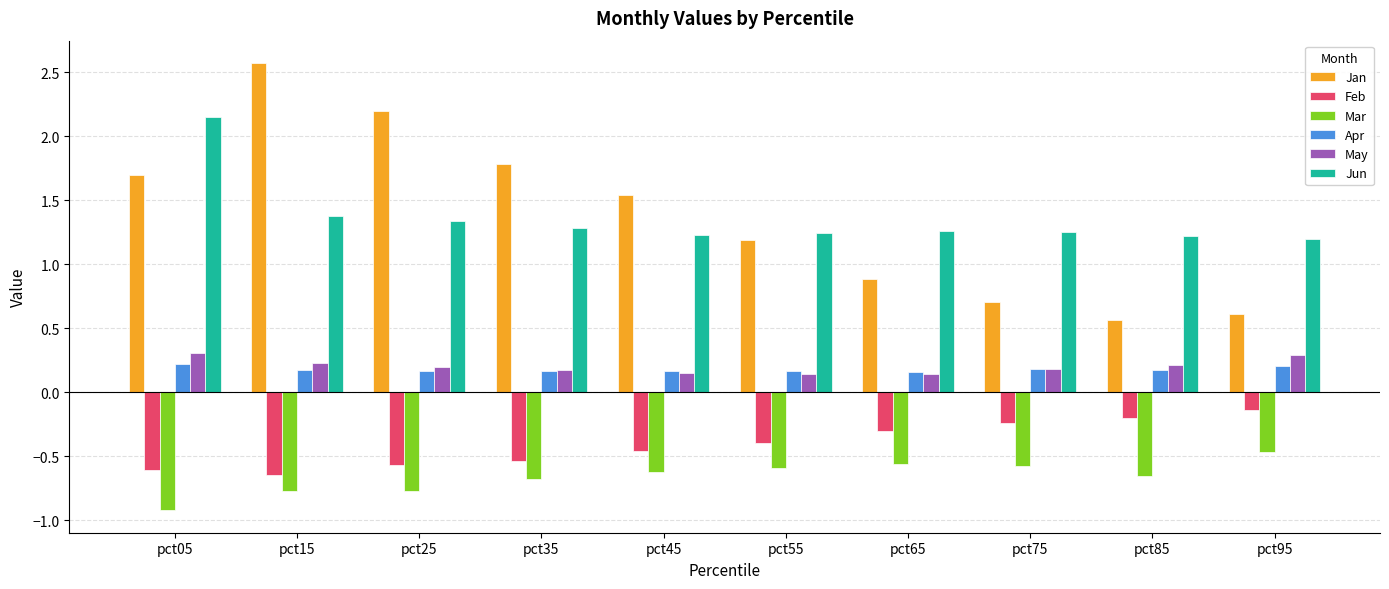

The Feb series shows -0.3 at pct65. True or false?

True